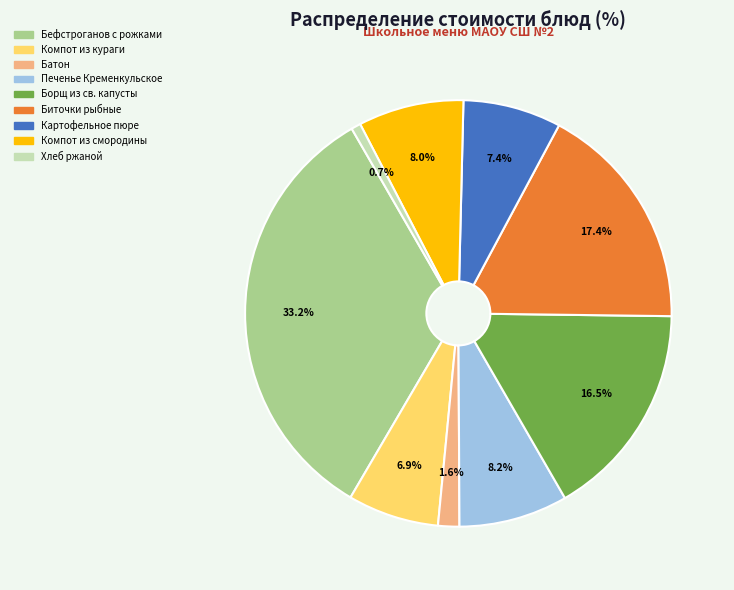

True or false: Компот из кураги accounts for 7% of the total.

True